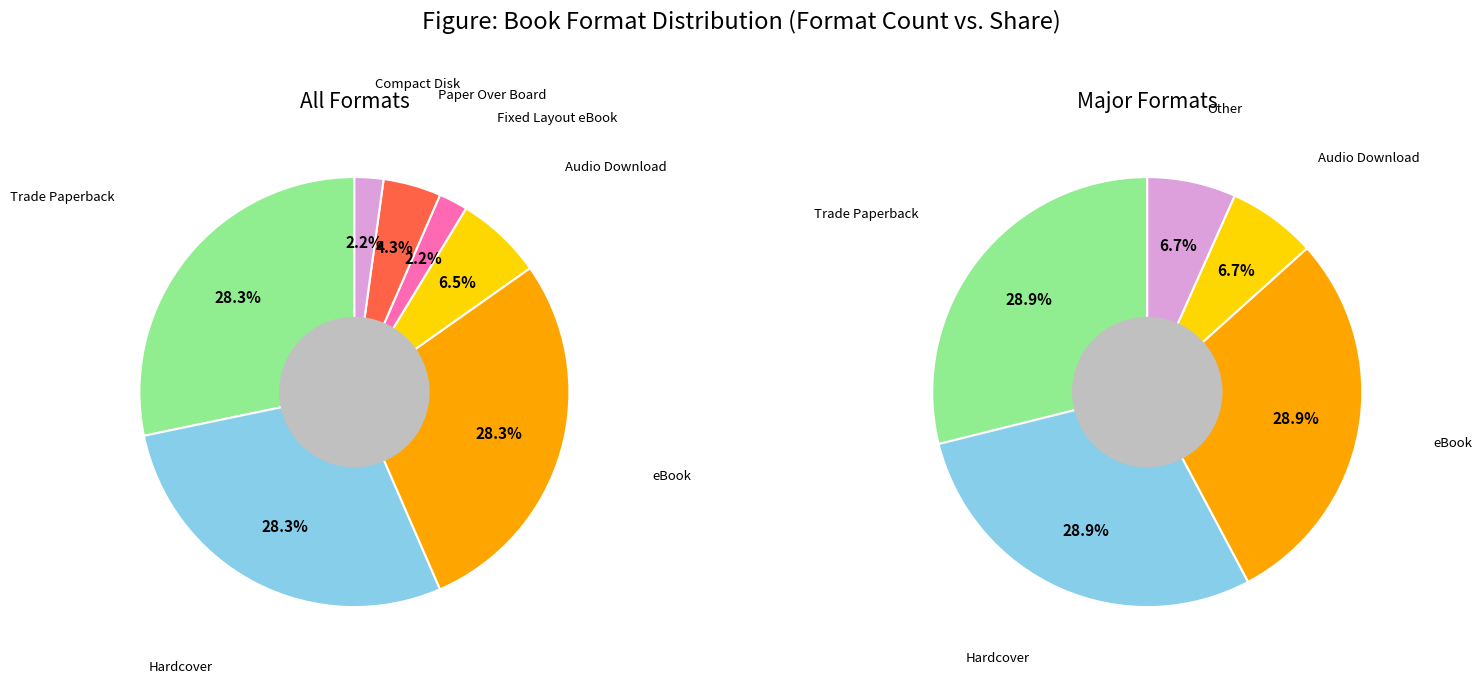

Which has a higher value, Compact Disk or eBook?

eBook